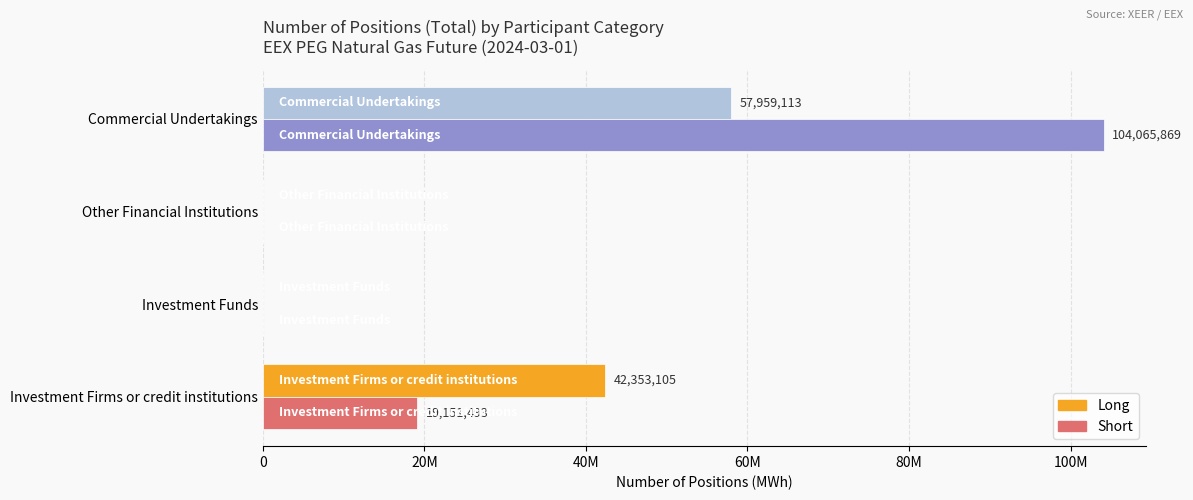

What is the sum of all Long values?

100312218